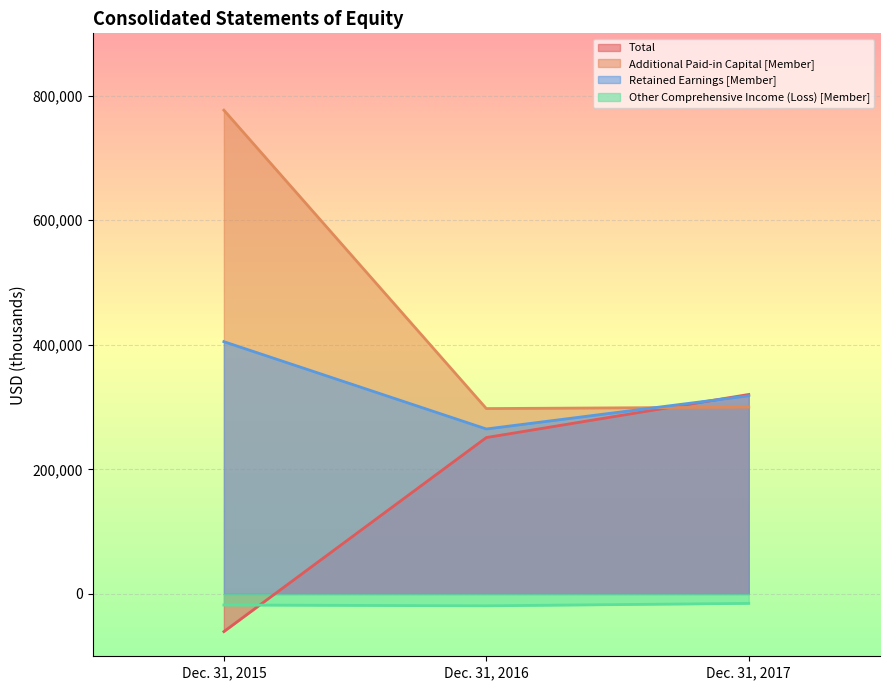

Count the Other Comprehensive Income (Loss) [Member] values in the range -19002 to -15098.

3